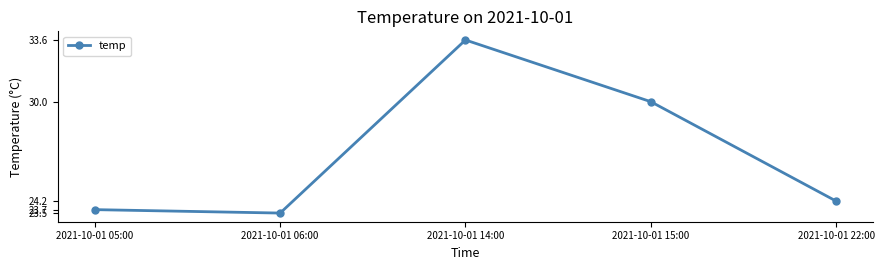

The value at 2021-10-01 06:00 is 23.5. True or false?

True